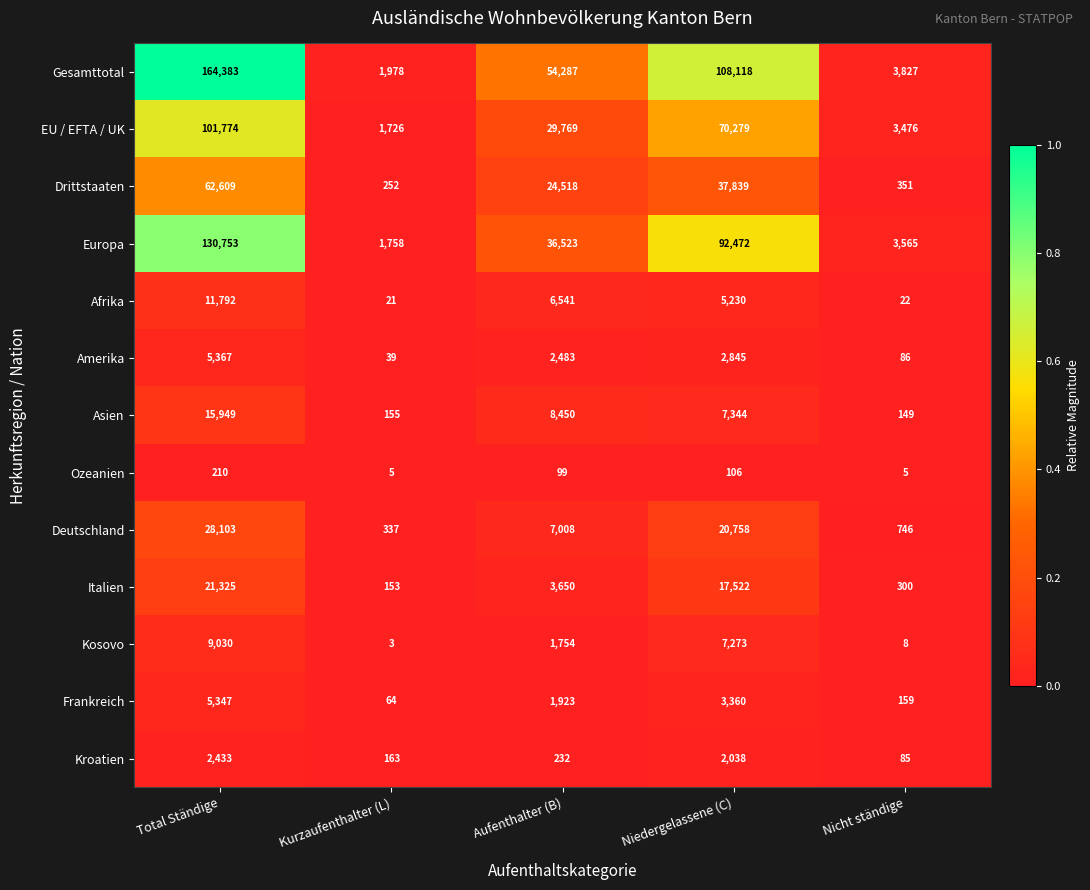

What is the difference between the second highest and second lowest values in the Drittstaaten series?

37488